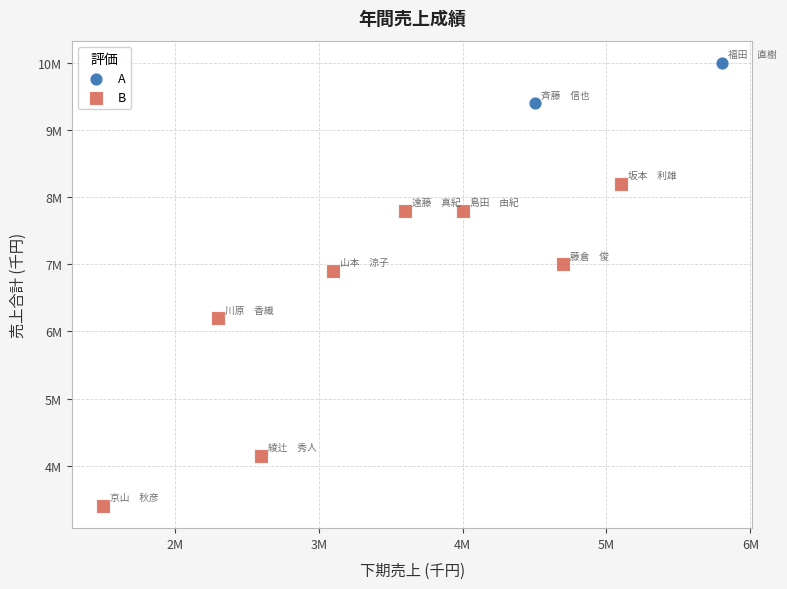

What are all the series names shown in the legend?

A, B